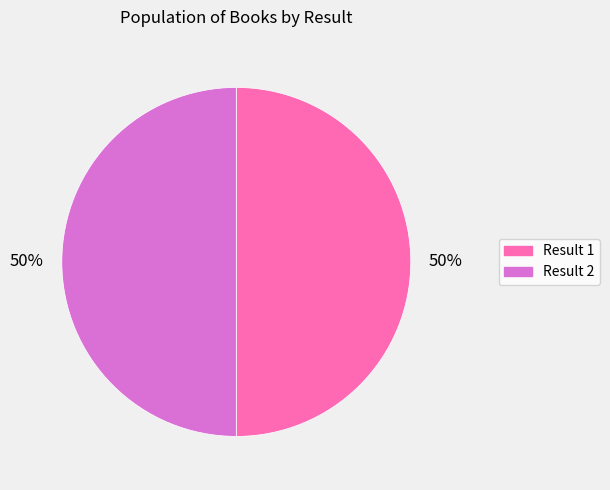

To the nearest percent, what is the average slice percentage?

50%